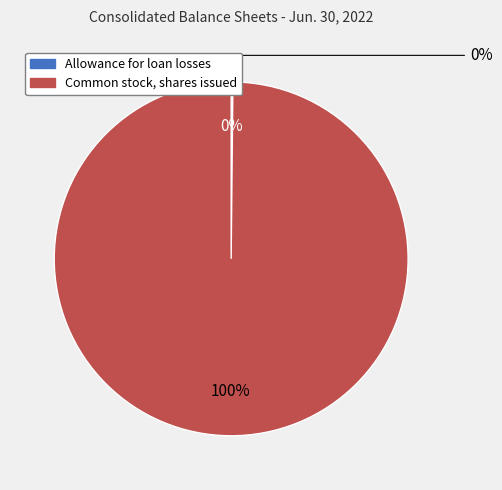

To the nearest percent, what is the difference between the Allowance for loan losses and Common stock, shares issued slice percentages?

100%